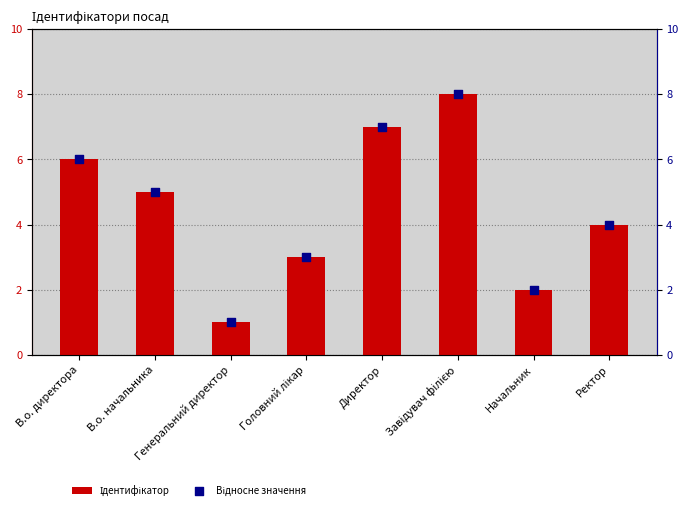

Which series contains the highest Y value?

Ідентифікатор